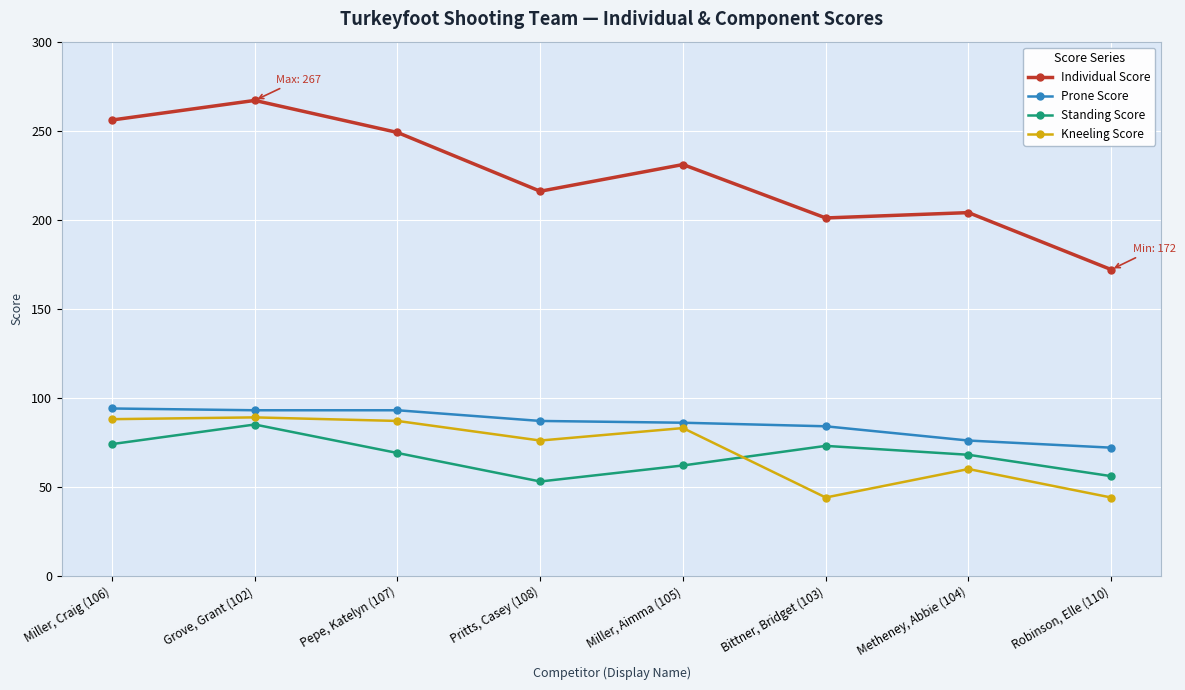

Where is the first local minimum for Individual Score?

Pritts, Casey (108)